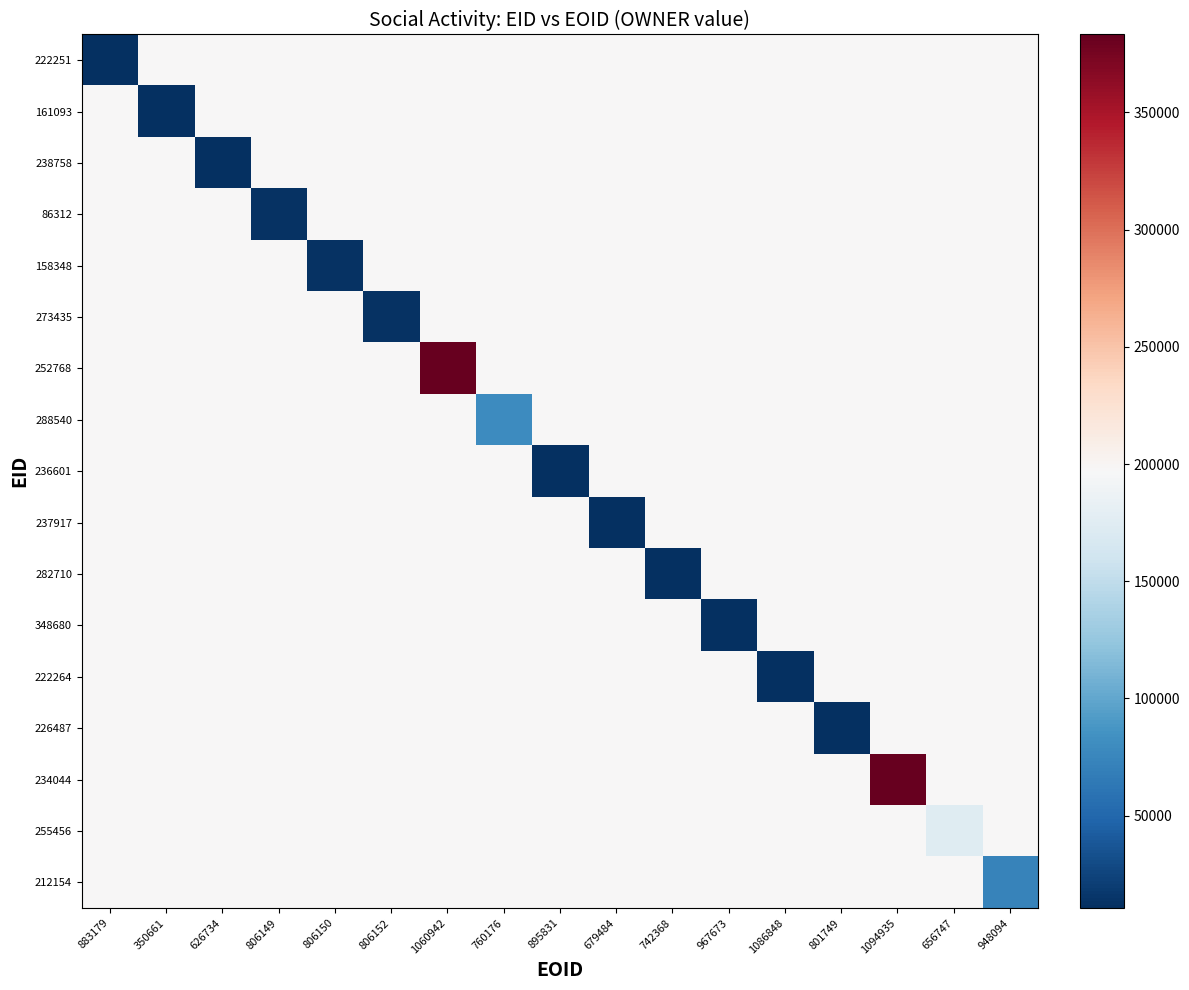

Between 806152 and 801749, which is larger?

806152